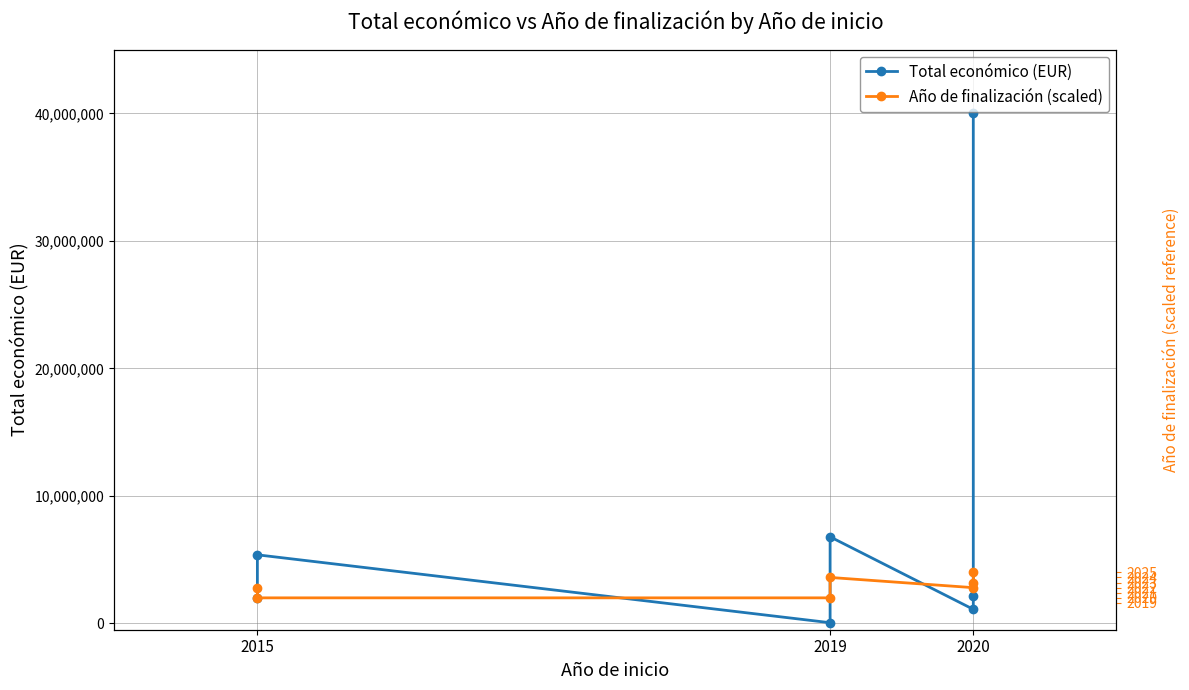

Which series has the widest spread of values?

Total económico (EUR)